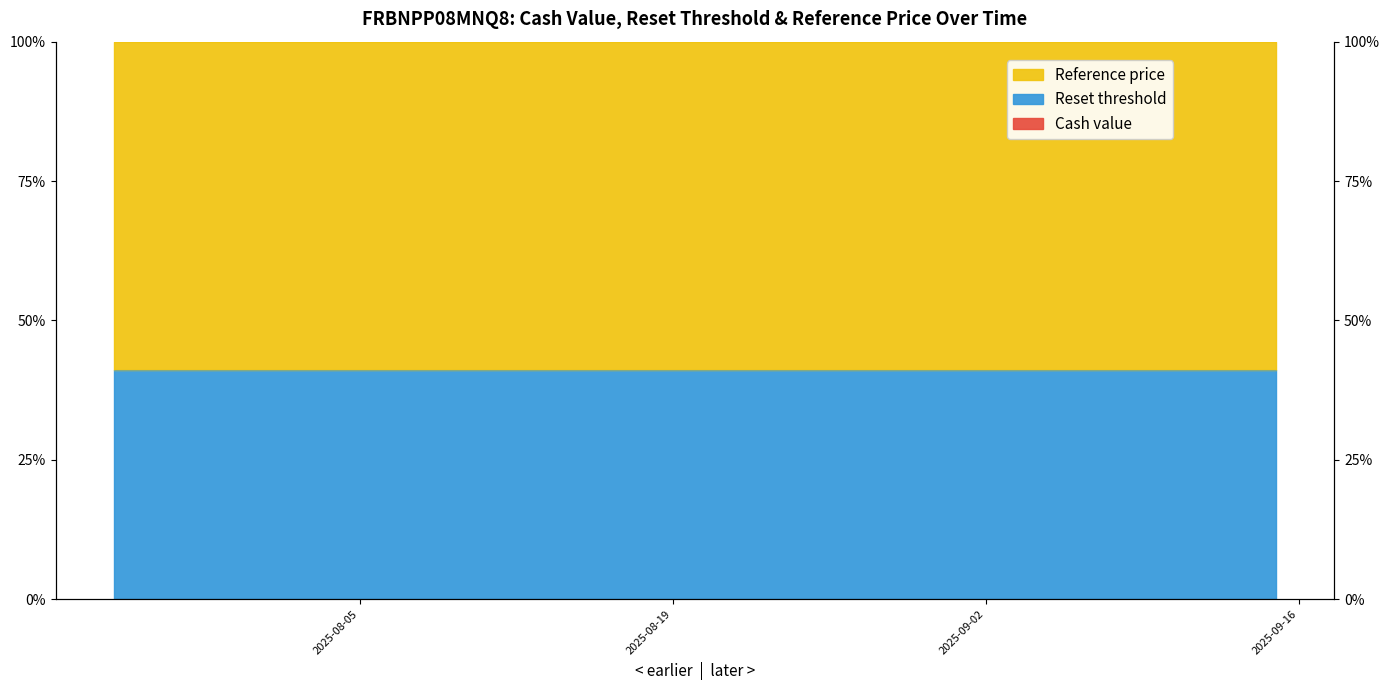

True or false: Cash value and Reset threshold intersect in this chart.

False